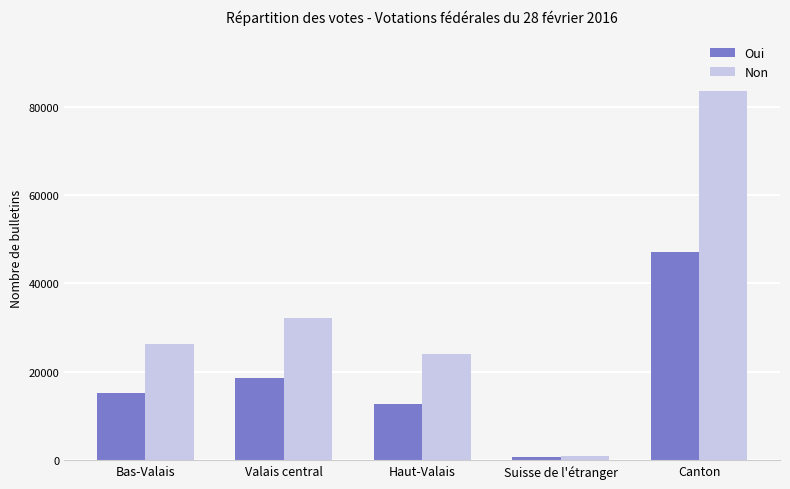

Between Bas-Valais and Canton, which series saw the biggest shift?

Non